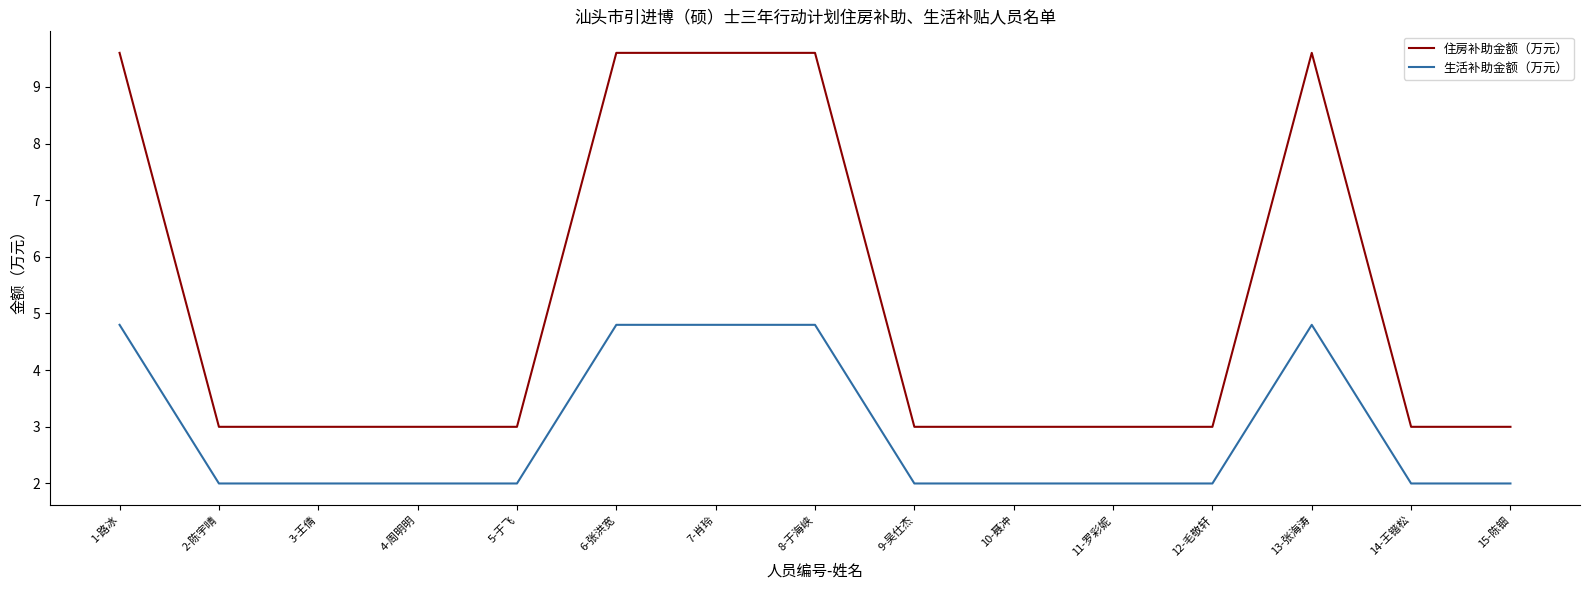

Which series has the largest range (max minus min)?

住房补助金额（万元）